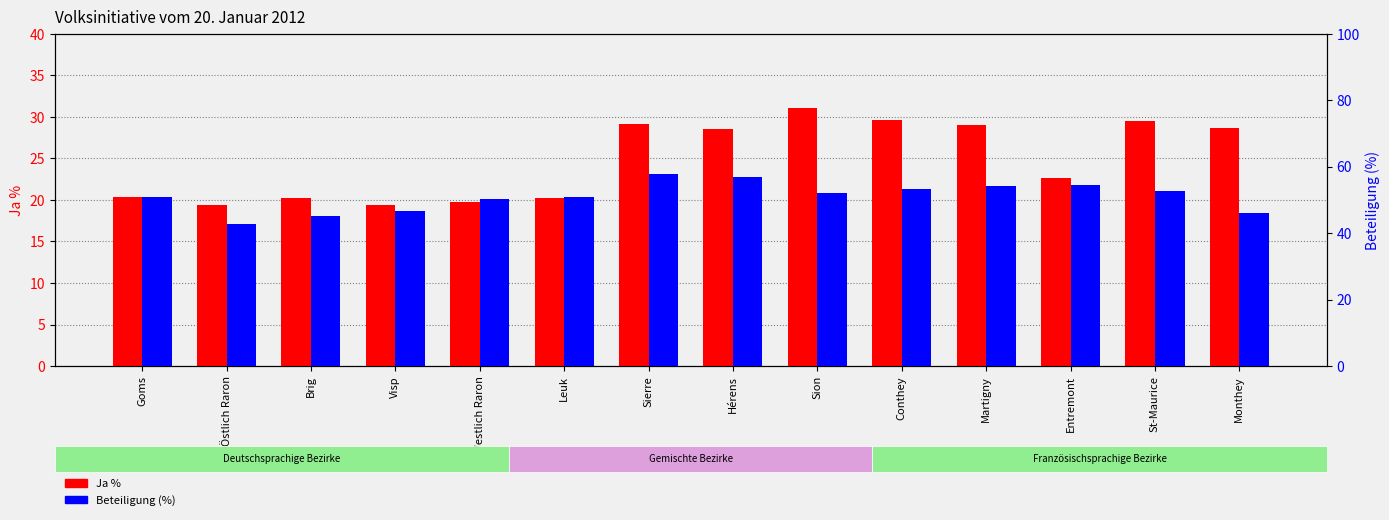

What is the label of the 9th bar from the right?

Leuk